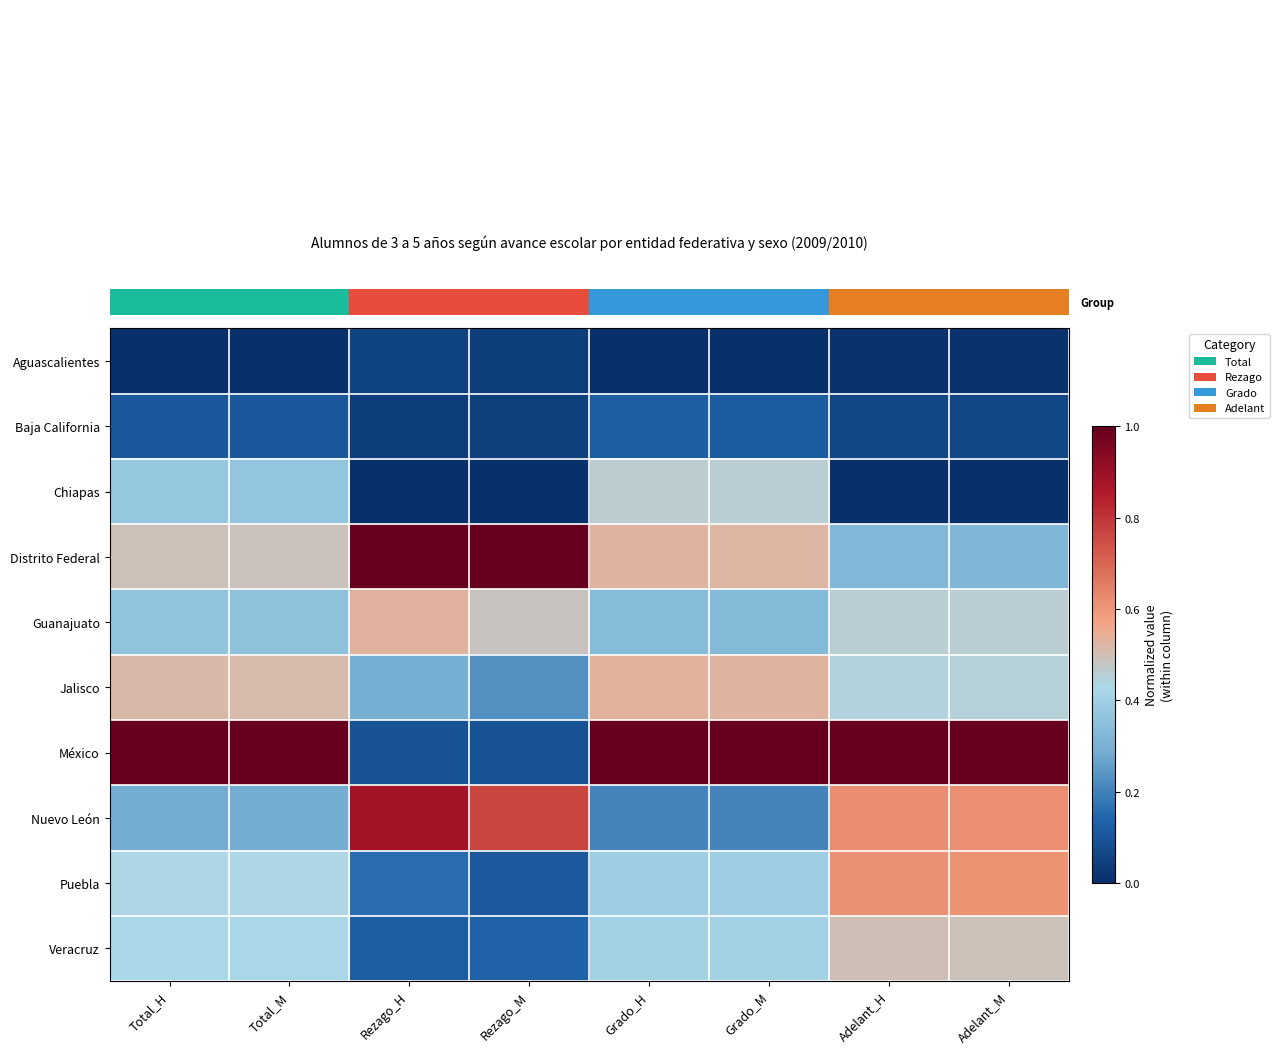

What is the difference between the highest and lowest values at Rezago_H?

1.0